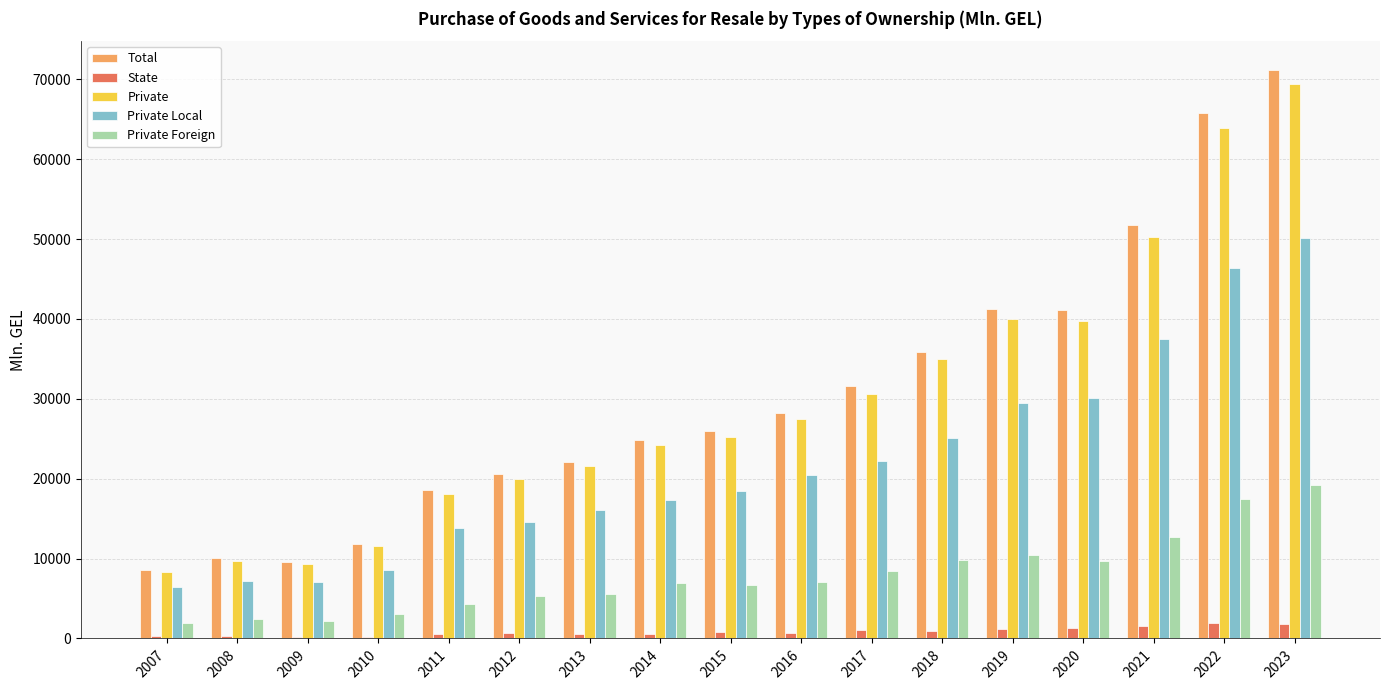

What are all the series names shown in the legend?

Total, State, Private, Private Local, Private Foreign